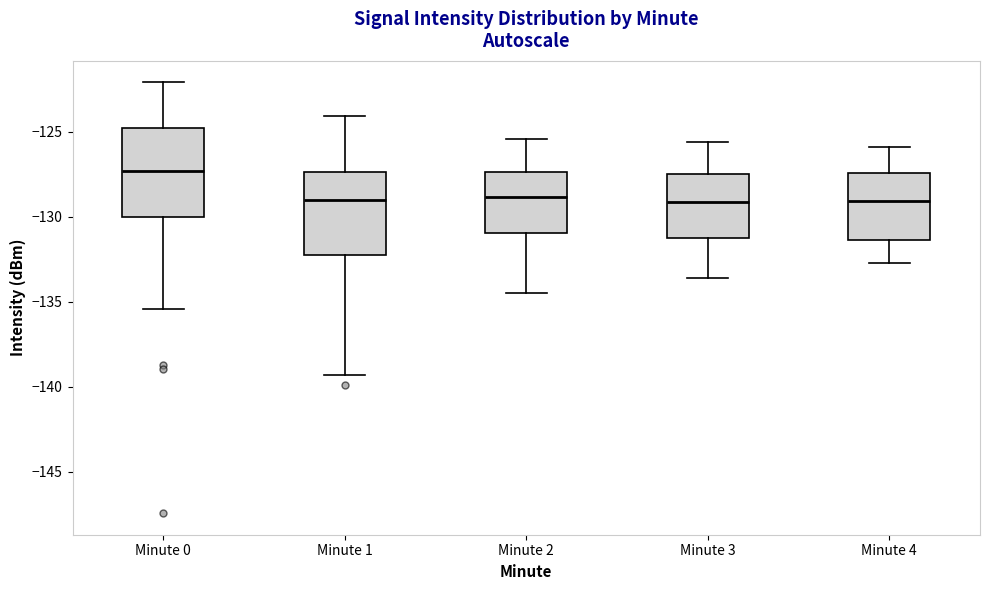

Where is the lower edge of the box for Minute 0 on the y-axis? The values are not printed on the chart, so give them approximately, as read against the axis.

-130.0